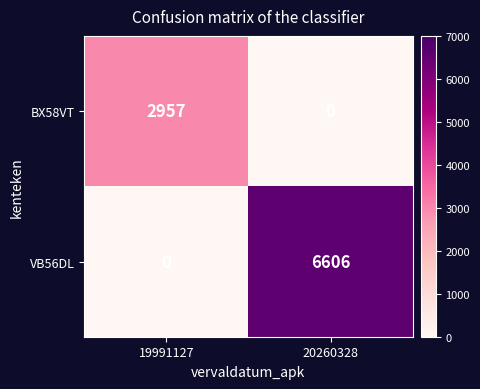

Count the number of data series in this chart.

2